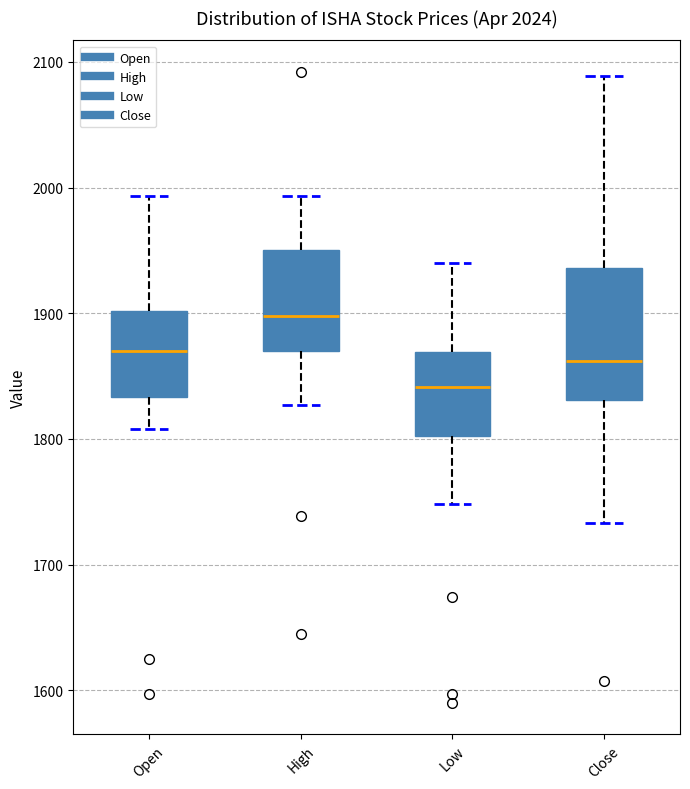

Reading left to right, read every box against the y-axis: the position of its median line, the range the box covers, and the ends of its whiskers. The values are not printed on the chart, so give them approximately, as read against the axis.

Open: median 1870, box 1830 to 1900, whiskers 1810 to 1990
High: median 1900, box 1870 to 1950, whiskers 1830 to 1990
Low: median 1840, box 1800 to 1870, whiskers 1750 to 1940
Close: median 1860, box 1830 to 1940, whiskers 1730 to 2090